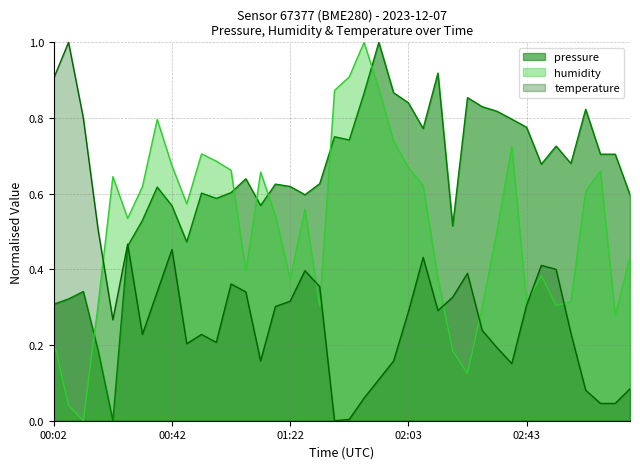

What is the difference between the maximum and second lowest values in the humidity series?

1.0